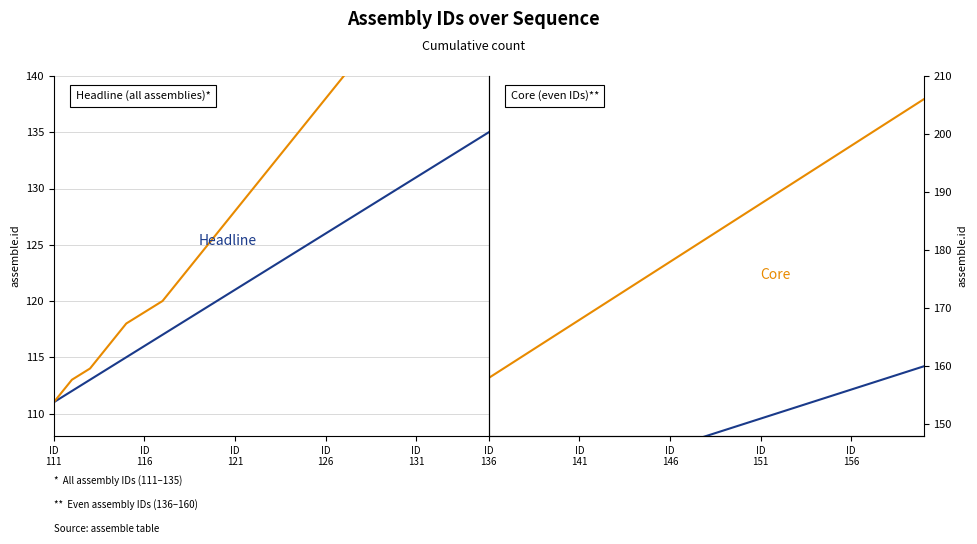

How many distinct data groups are displayed?

2